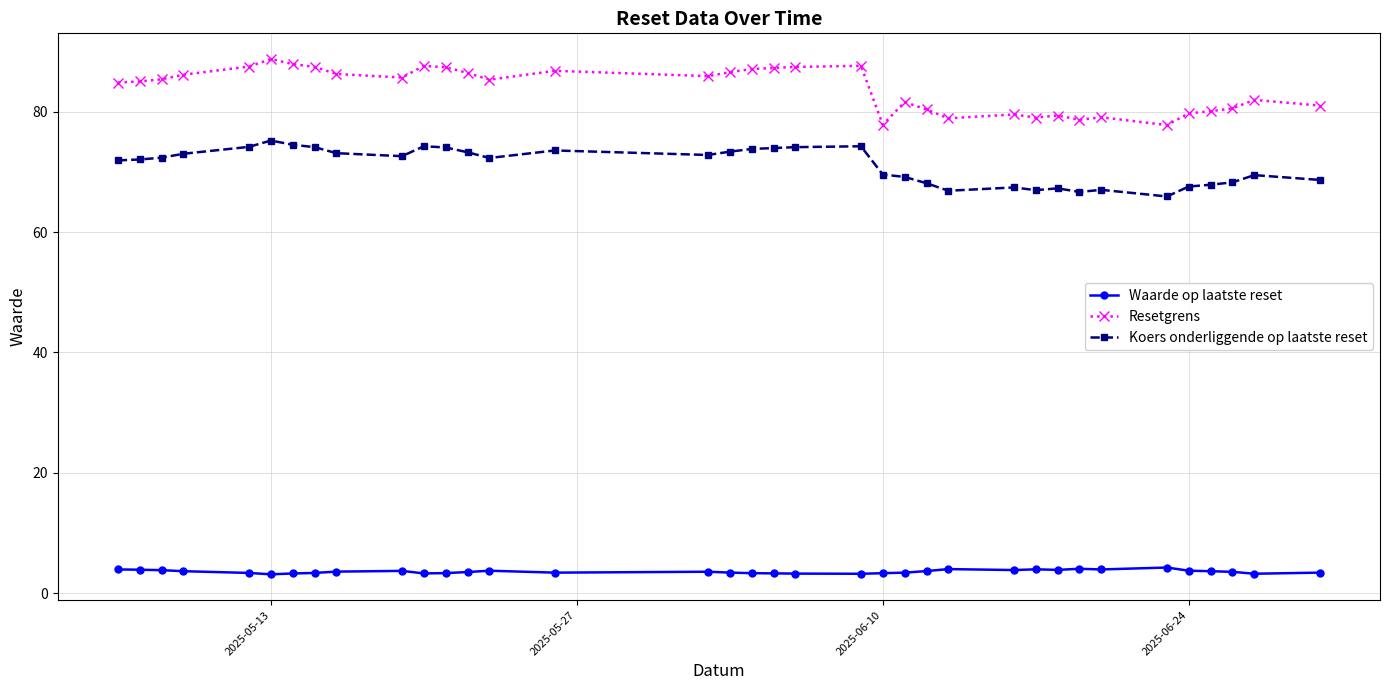

Which series has the widest spread of values?

Resetgrens